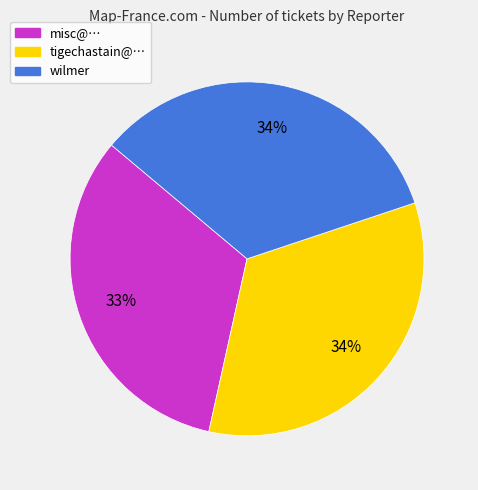

What percentage is the misc@… slice, to the nearest percent?

33%